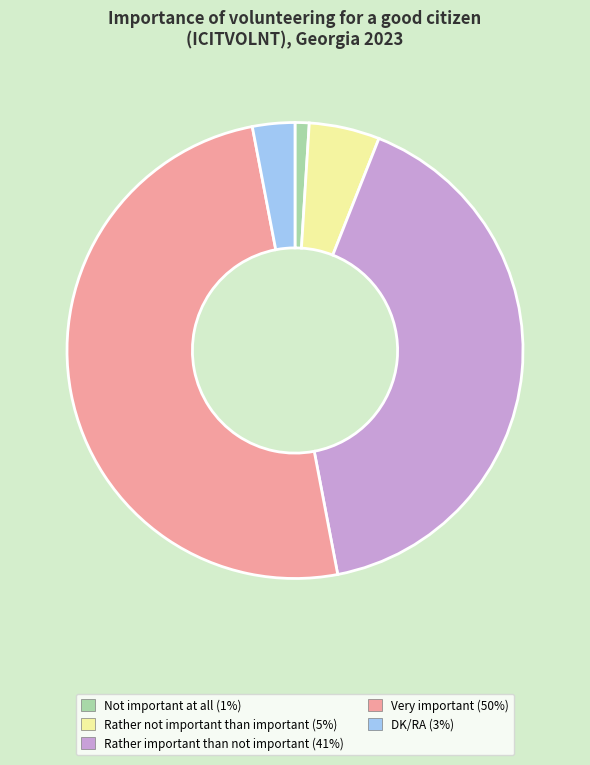

What is the ratio of the value at Rather important than not important (41%) to the value at DK/RA (3%)?

13.7